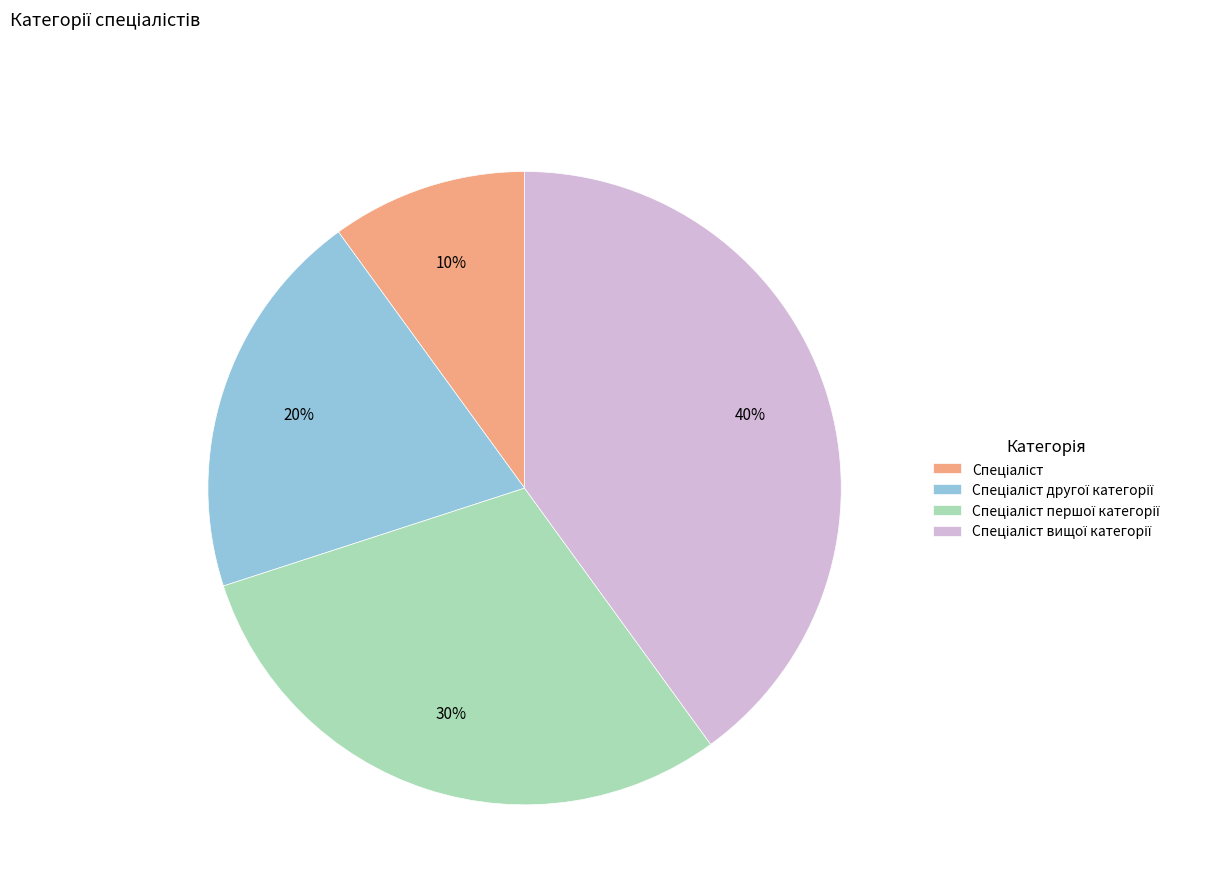

To the nearest percent, what is the average slice percentage?

25%